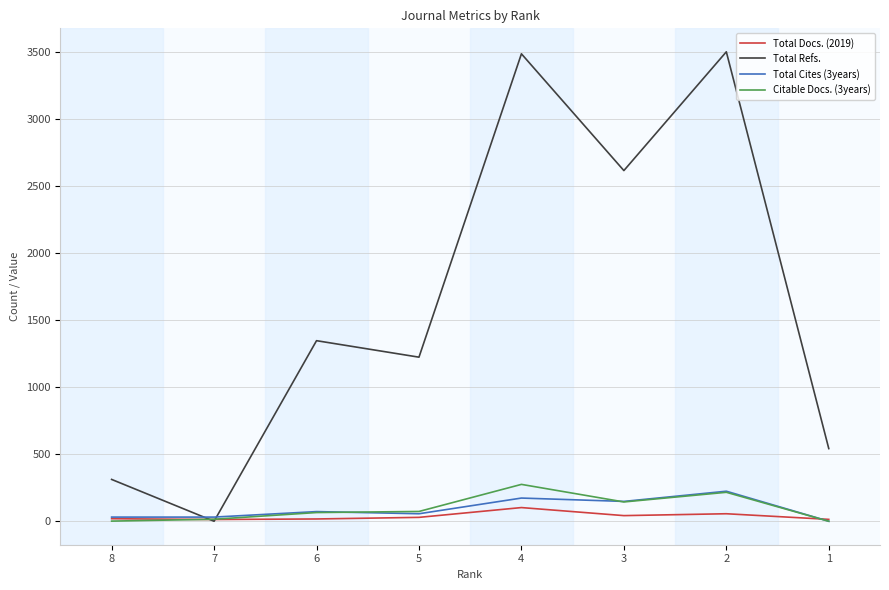

Does the chart display data point markers on the line(s)?

No